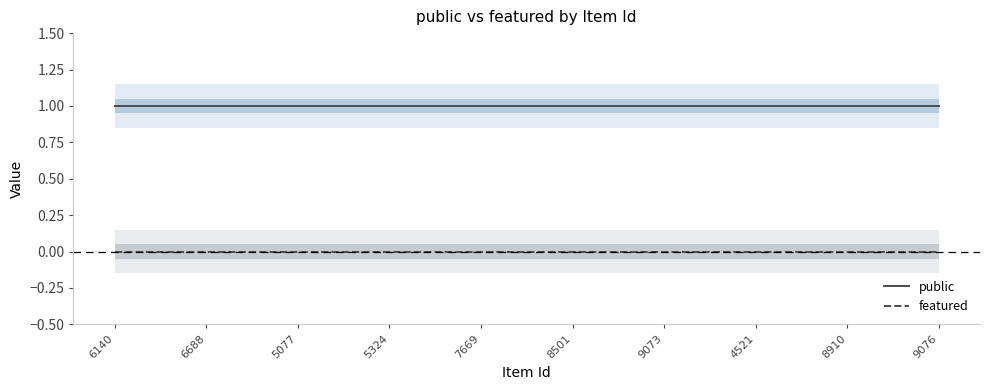

List the series in order of their overall mean, lowest first.

featured, public